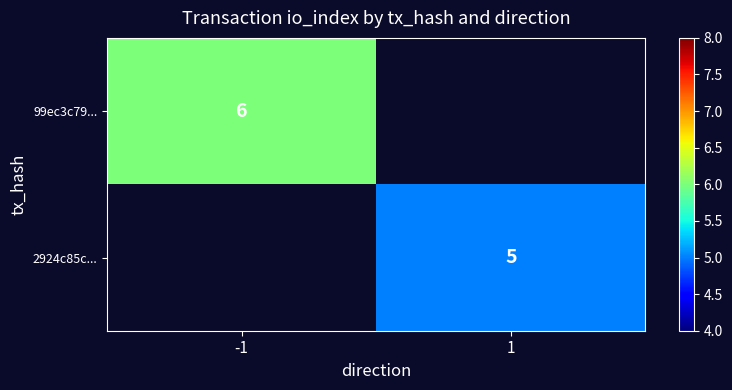

The value of 99ec3c79... at -1 is 10. True or false?

False